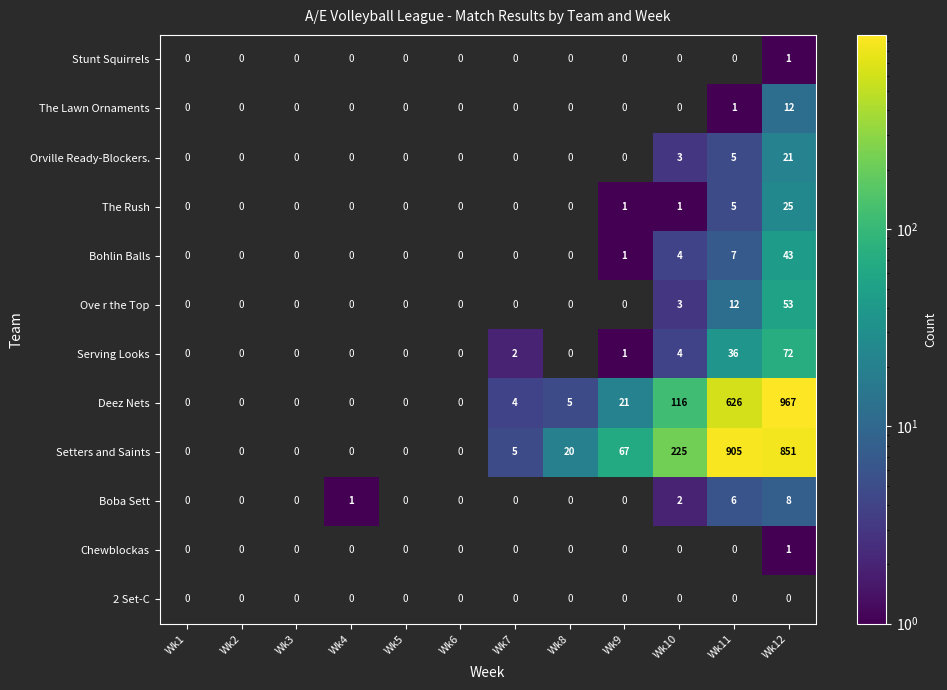

Is it true that Ove r the Top equals 0 at Wk8?

True